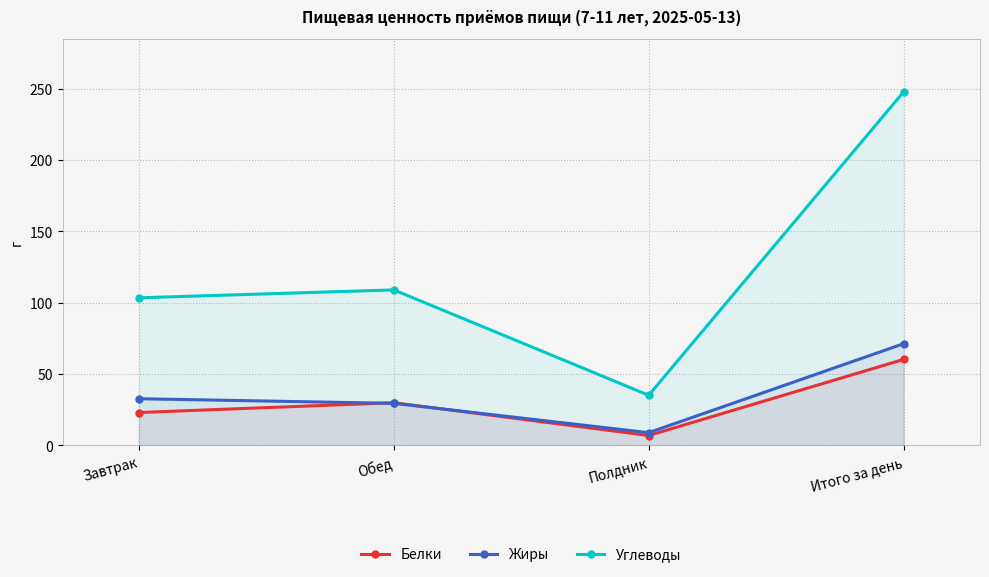

What is the label of the 1st point from the right?

Итого за день